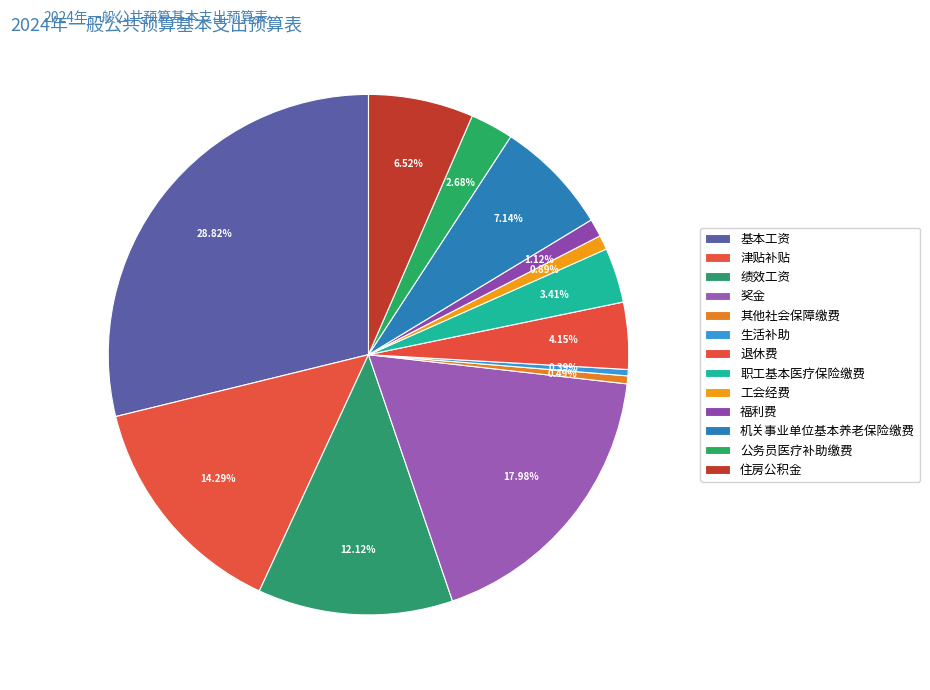

Is it true that 奖金 is 6% of the pie?

False